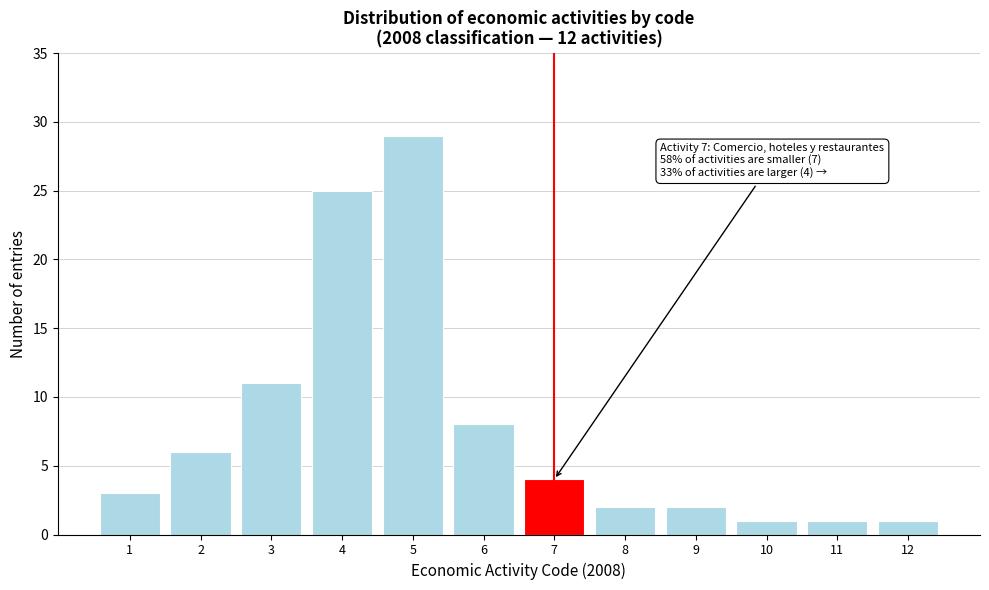

Reading left to right, what are all the values shown in this chart?

3	6	11	25	29	8	4	2	2	1	1	1